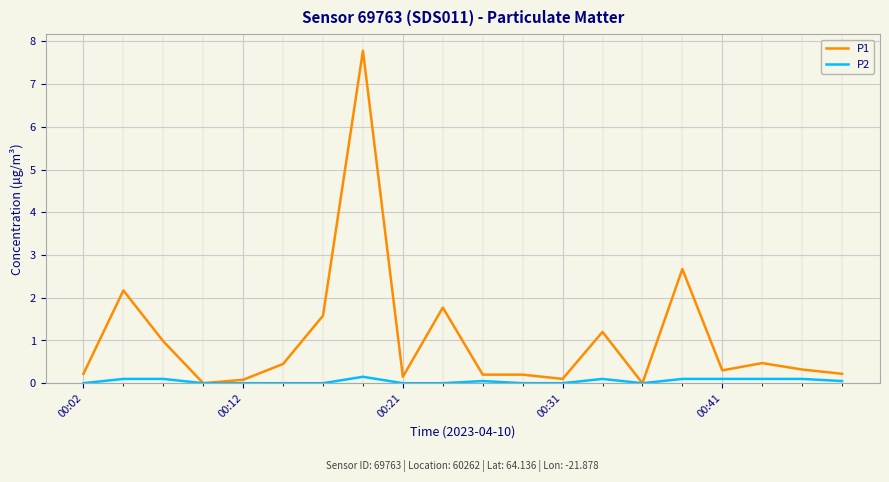

Which series has the largest range (max minus min)?

P1